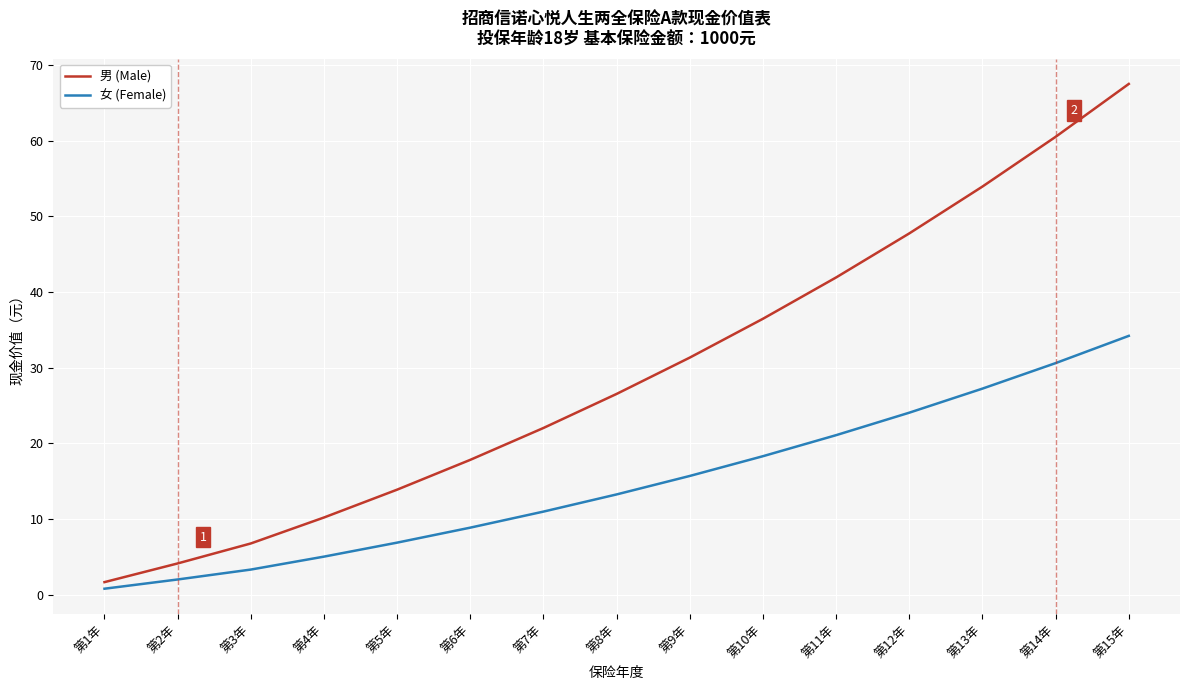

Which series has the largest range (max minus min)?

男 (Male)